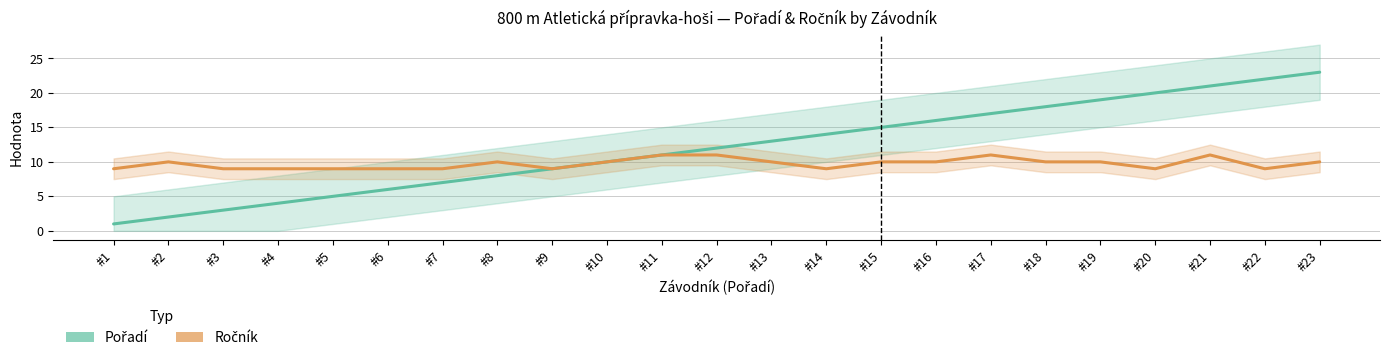

True or false: Ročník and Pořadí cross at least once.

False